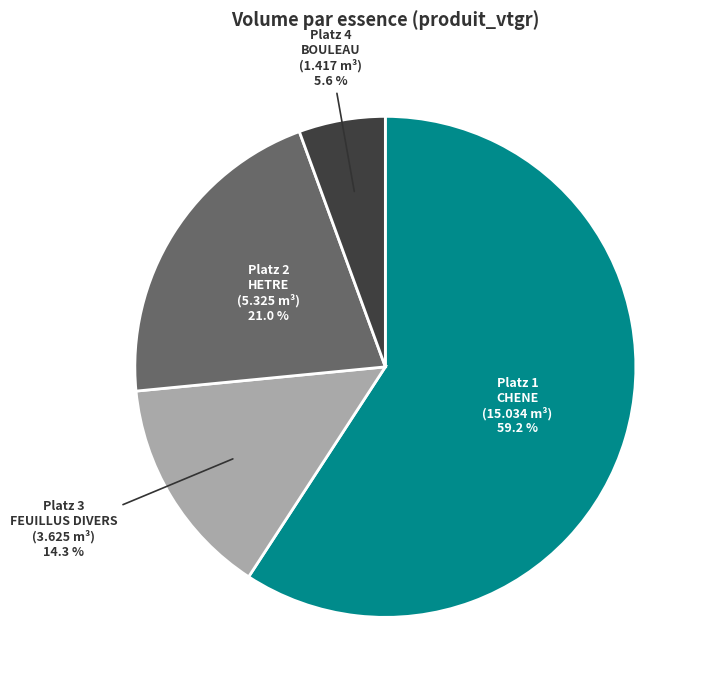

What is the ratio of the value at CHENE to the value at HETRE?

2.8